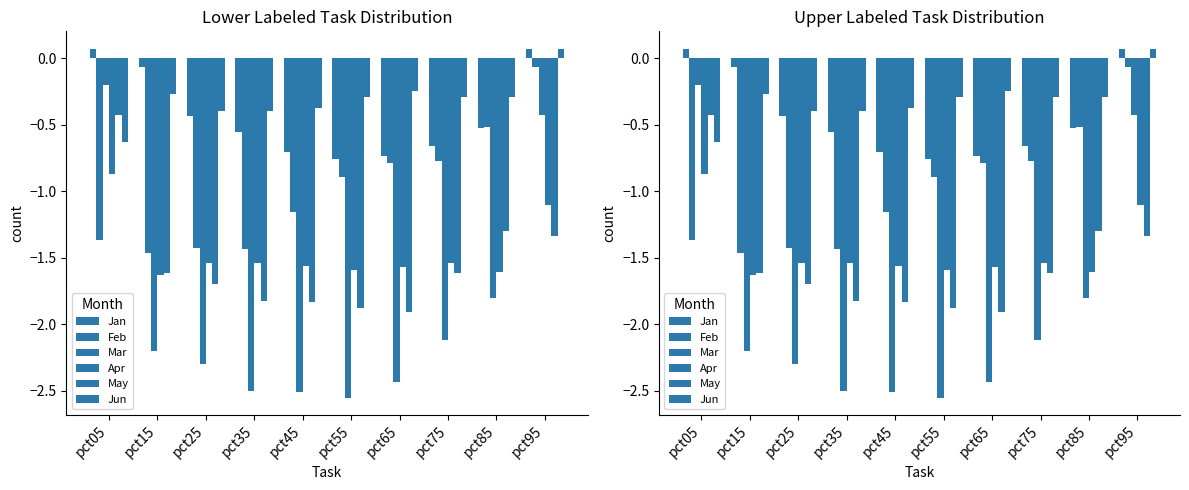

Between pct05 and pct65, which is larger?

pct05